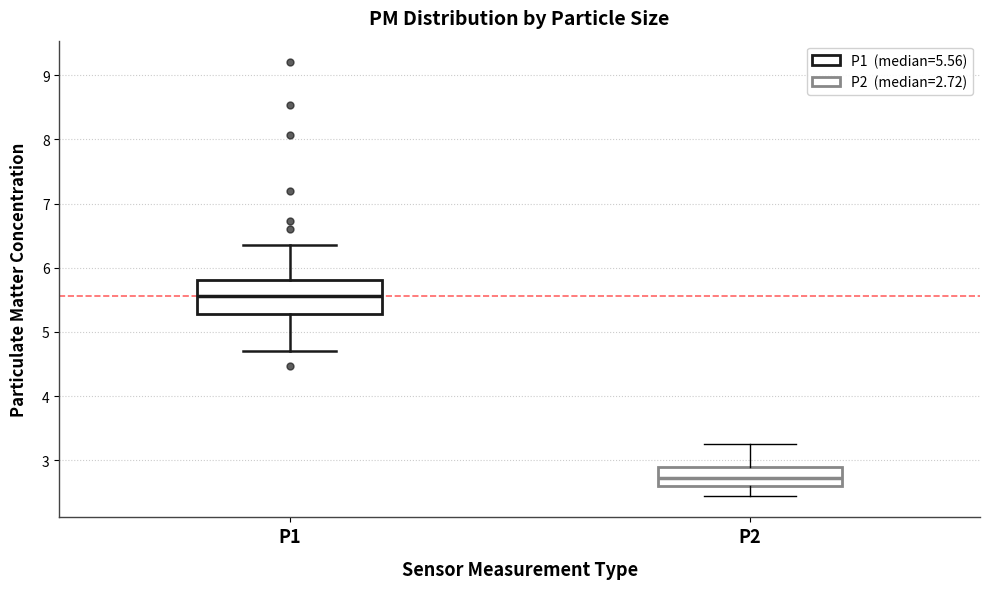

Reading left to right, read every box against the y-axis: the position of its median line, the range the box covers, and the ends of its whiskers. The values are not printed on the chart, so give them approximately, as read against the axis.

P1: median 5.6, box 5.3 to 5.8, whiskers 4.7 to 6.4
P2: median 2.7, box 2.6 to 2.9, whiskers 2.5 to 3.3